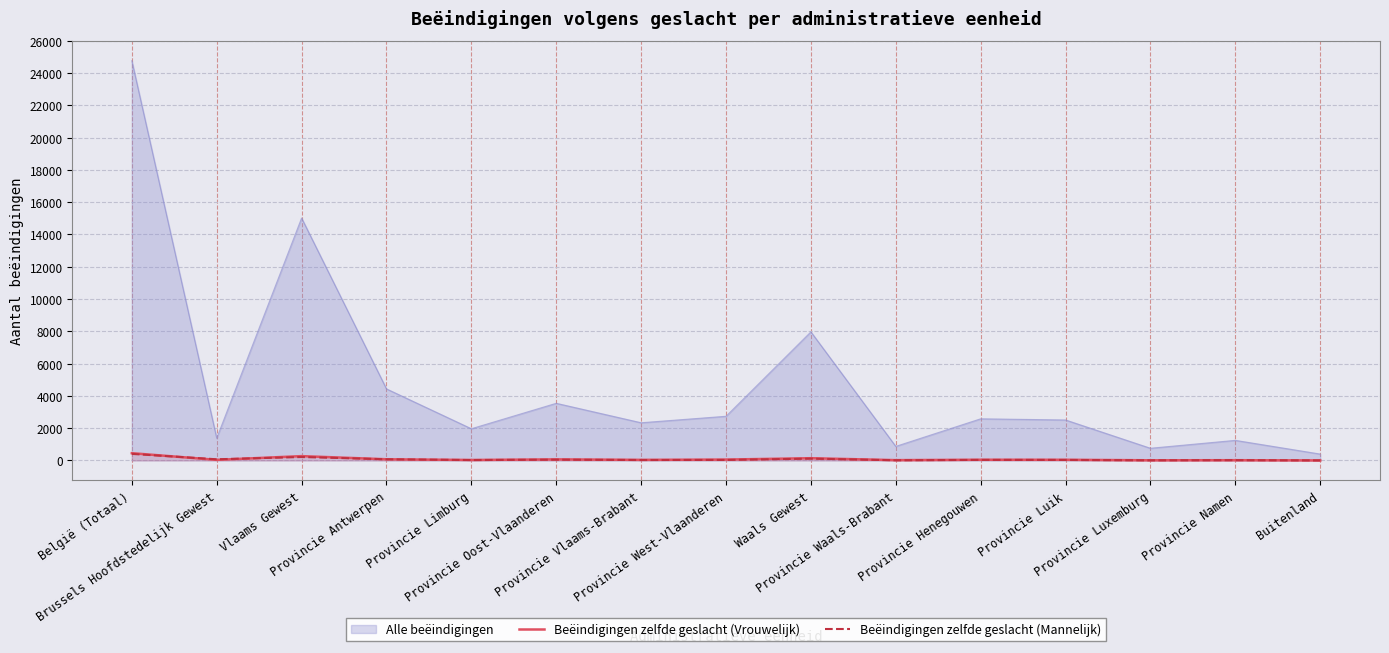

How many values in the Beëindigingen zelfde geslacht (Vrouwelijk) series exceed 44?

7